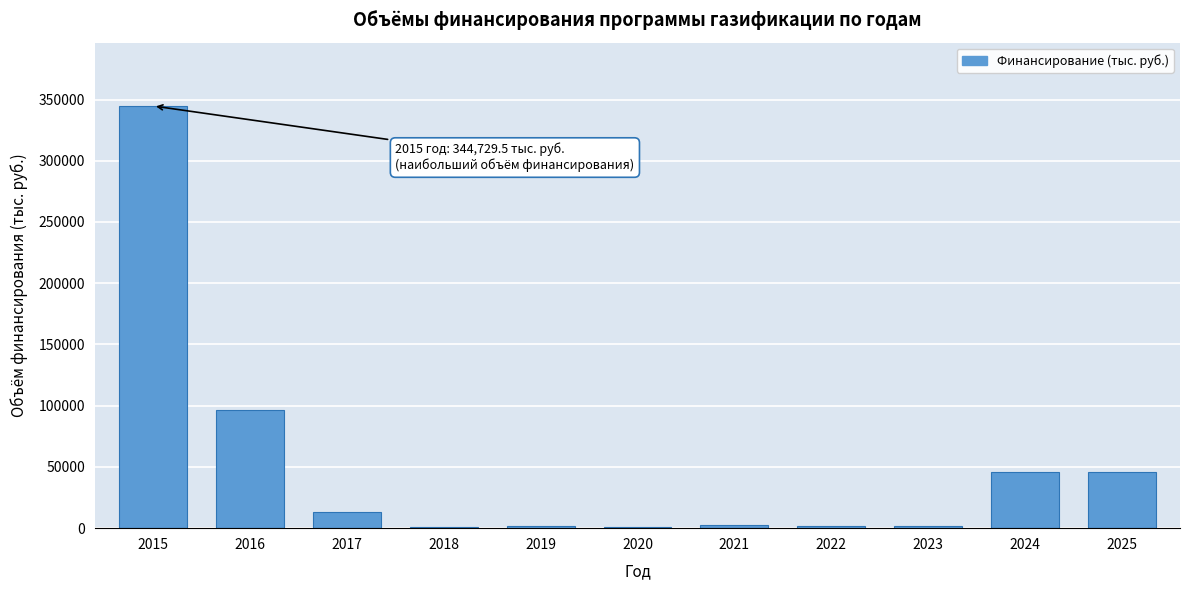

What is the maximum value shown in the chart?

344729.5